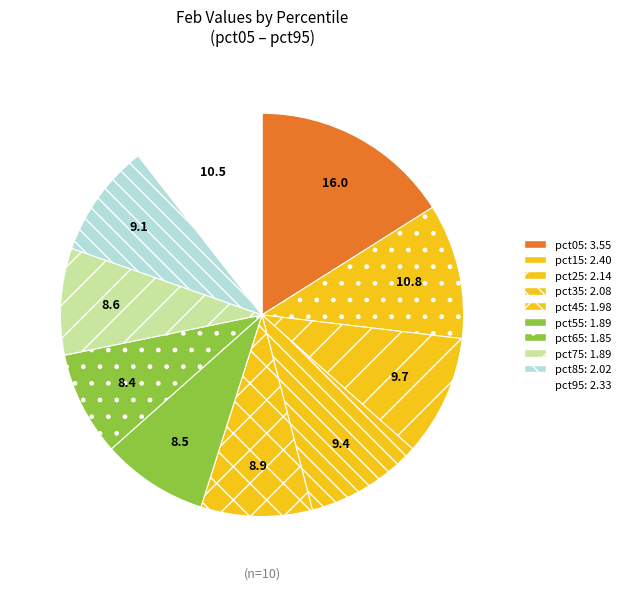

Count the number of slices in the pie.

10